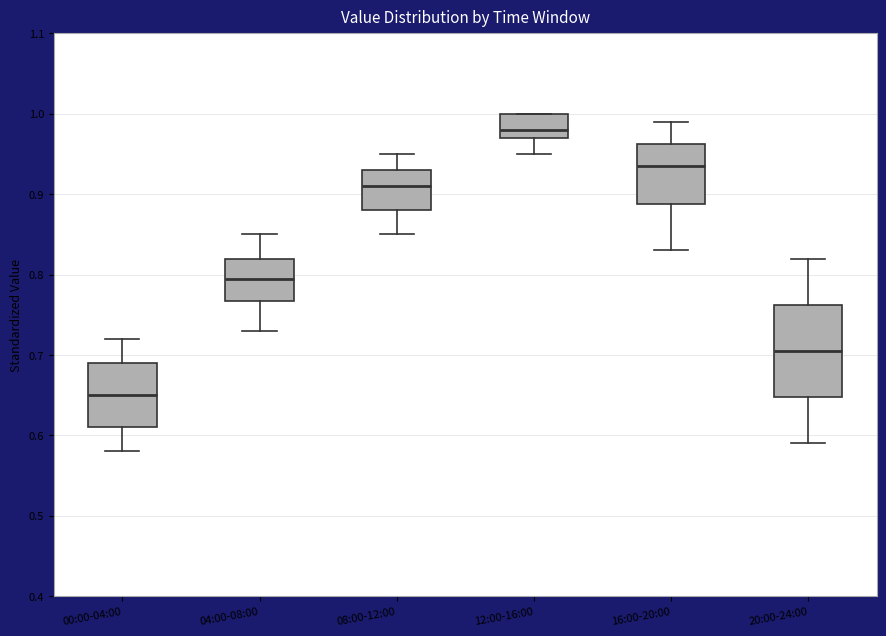

Reading left to right, read every box against the y-axis: the position of its median line, the range the box covers, and the ends of its whiskers. The values are not printed on the chart, so give them approximately, as read against the axis.

00:00-04:00: median 0.65, box 0.61 to 0.69, whiskers 0.58 to 0.72
04:00-08:00: median 0.80, box 0.77 to 0.82, whiskers 0.73 to 0.85
08:00-12:00: median 0.91, box 0.88 to 0.93, whiskers 0.85 to 0.95
12:00-16:00: median 0.98, box 0.97 to 1.00, whiskers 0.95 to 1.00
16:00-20:00: median 0.94, box 0.89 to 0.96, whiskers 0.83 to 0.99
20:00-24:00: median 0.71, box 0.65 to 0.76, whiskers 0.59 to 0.82